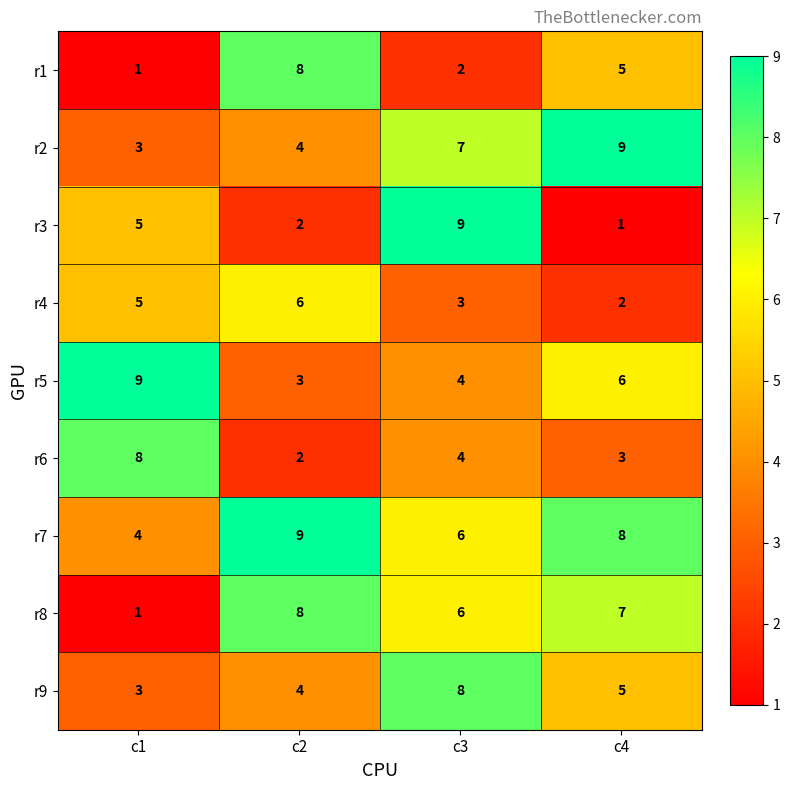

What is the total value across all series at c3?

49